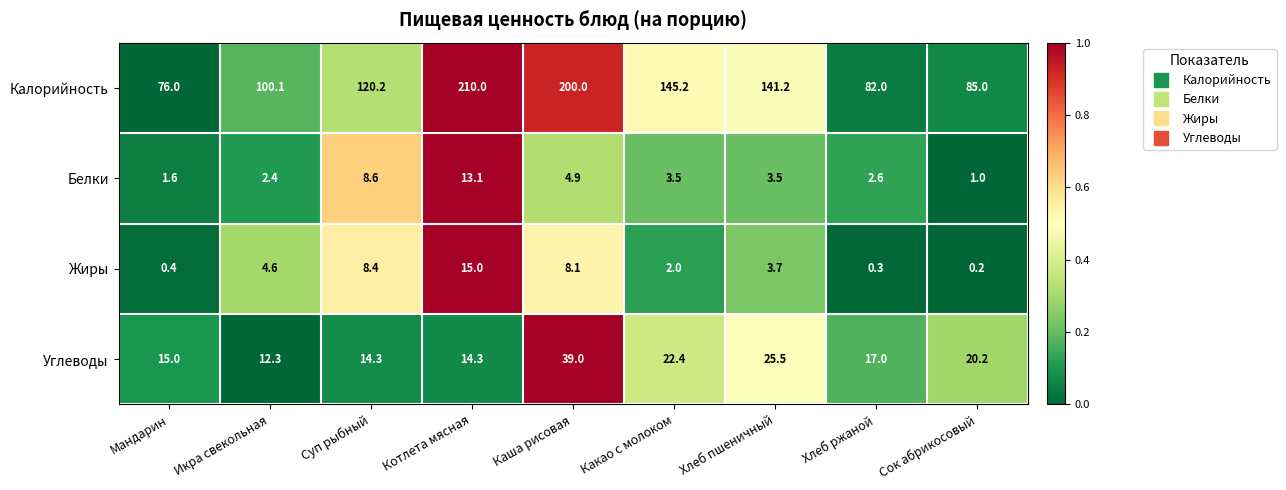

The Белки series shows 1.8 at Сок абрикосовый. True or false?

False